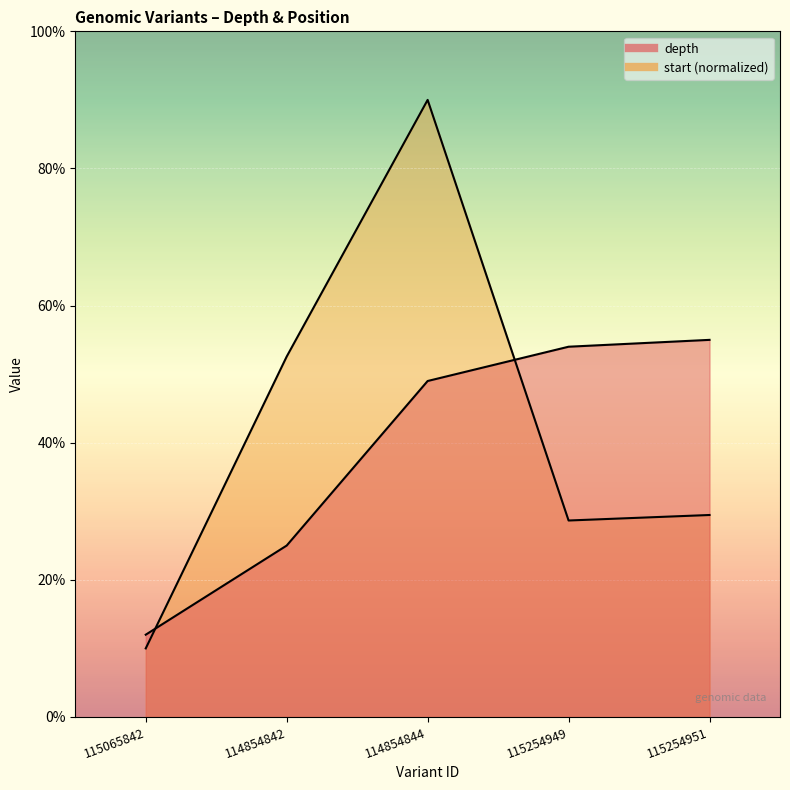

Between 114854842 and 114854844, which series saw the biggest shift?

start